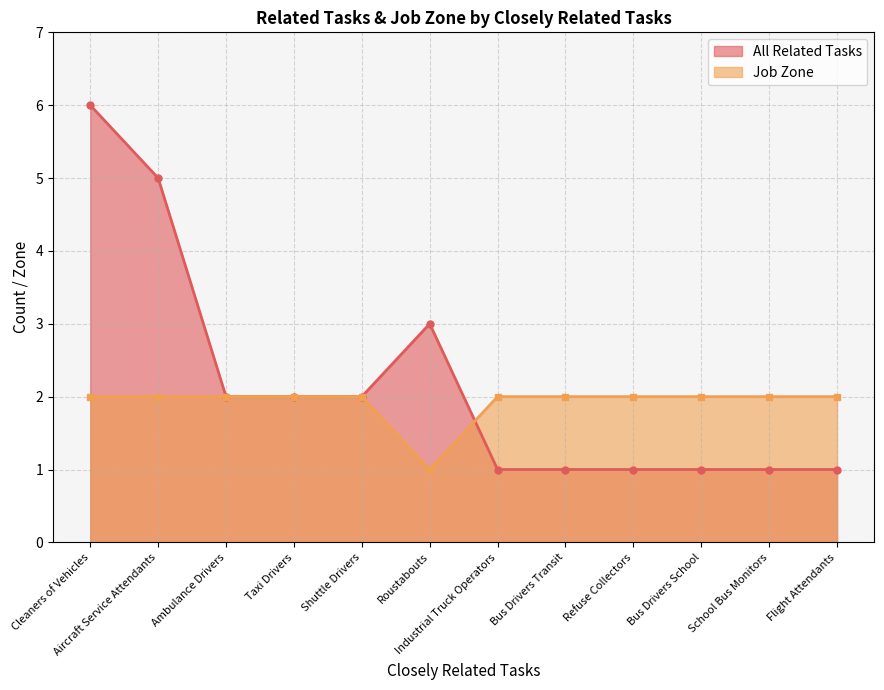

True or false: All Related Tasks and Job Zone cross at least once.

True